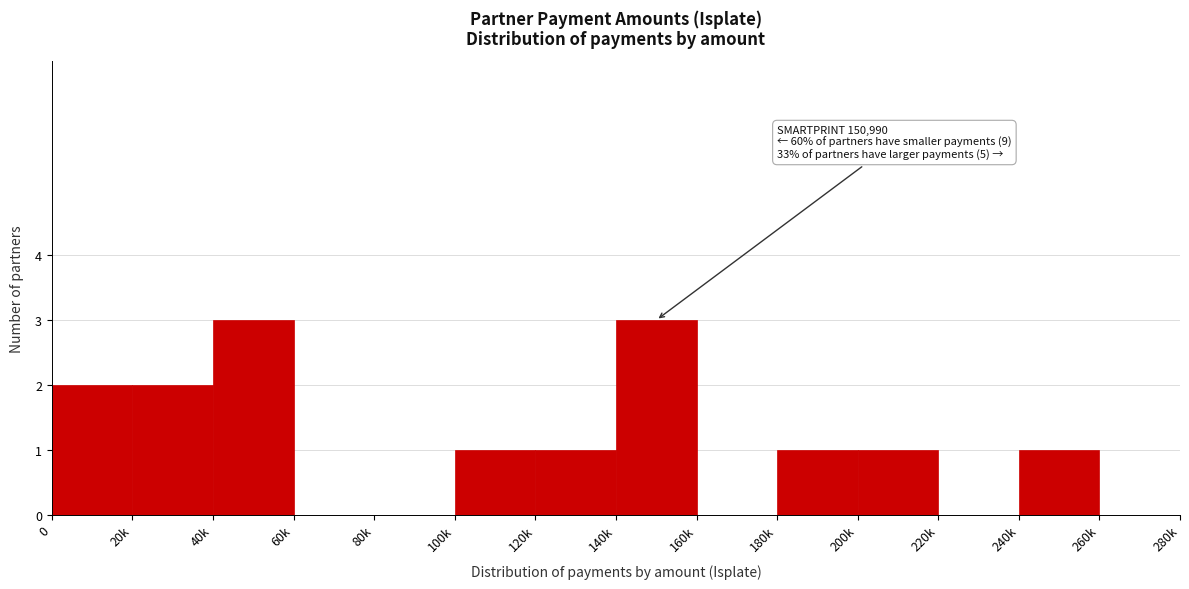

Reading left to right, extract all data points from this chart.

0=2	20k=2	40k=3	60k=0	80k=0	100k=1	120k=1	140k=3	160k=0	180k=1	200k=1	220k=0	240k=1	260k=0